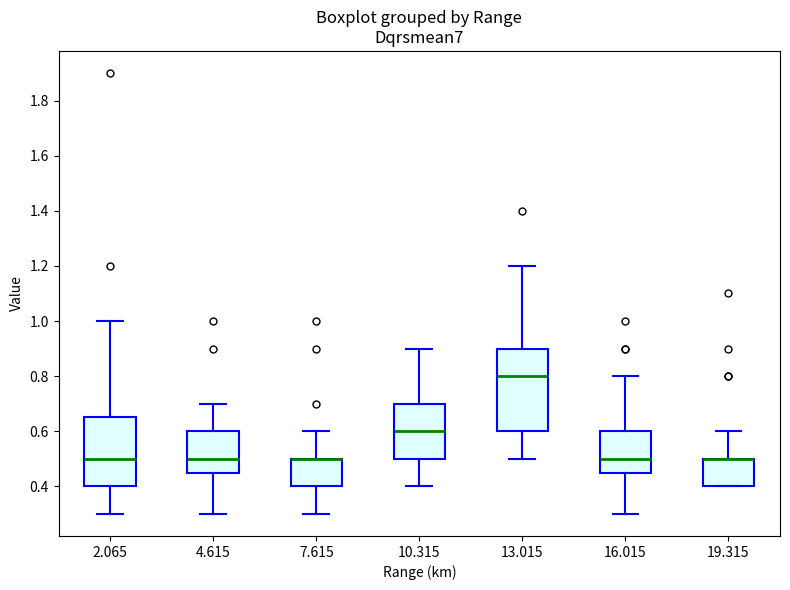

Reading left to right, transcribe this box plot: for each box, give where its median line is, the range the box spans, and where its two whiskers end, as read against the y-axis. The values are not printed on the chart, so give them approximately, as read against the axis.

2.065: median 0.50, box 0.40 to 0.66, whiskers 0.30 to 1.00
4.615: median 0.50, box 0.46 to 0.60, whiskers 0.30 to 0.70
7.615: median 0.50 (drawn on the box's upper edge), box 0.40 to 0.50, whiskers 0.30 to 0.60
10.315: median 0.60, box 0.50 to 0.70, whiskers 0.40 to 0.90
13.015: median 0.80, box 0.60 to 0.90, whiskers 0.50 to 1.20
16.015: median 0.50, box 0.46 to 0.60, whiskers 0.30 to 0.80
19.315: median 0.50 (drawn on the box's upper edge), box 0.40 to 0.50, whiskers 0.40 to 0.60